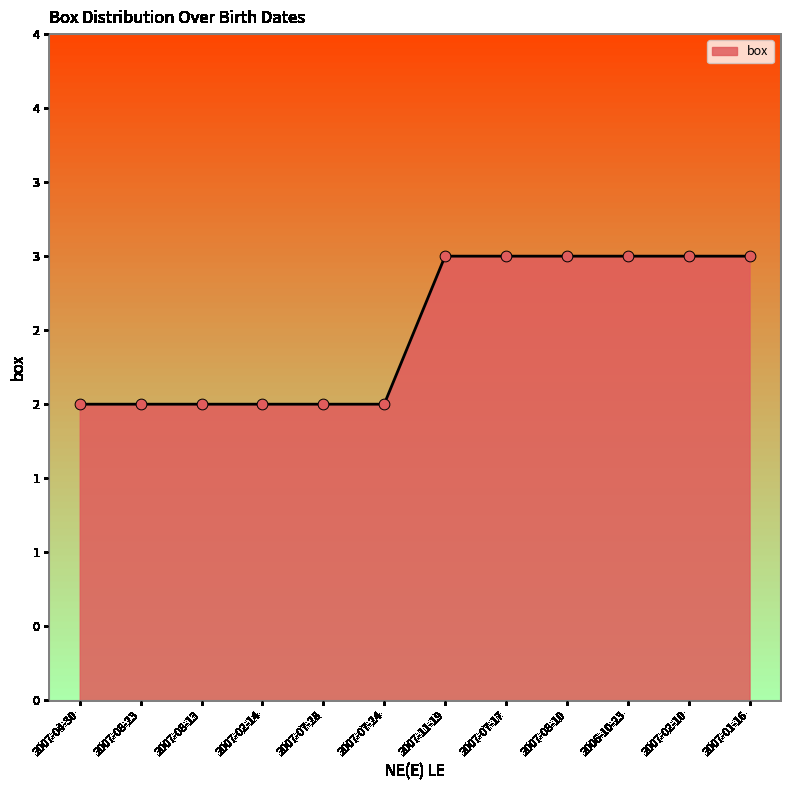

What is the change in value from 2007-07-24 to 2007-01-16?

+1